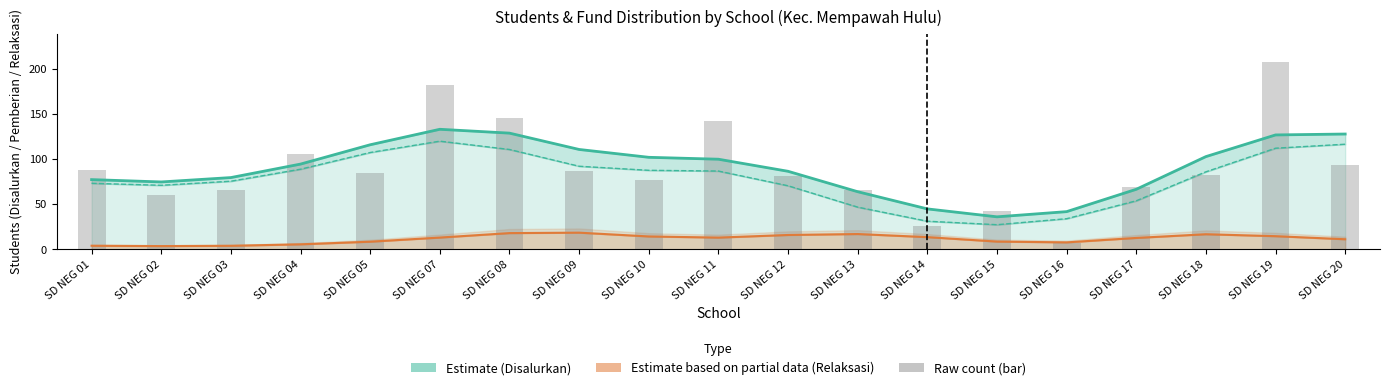

What is the difference between the highest and lowest values at SD NEG 18?

85.9